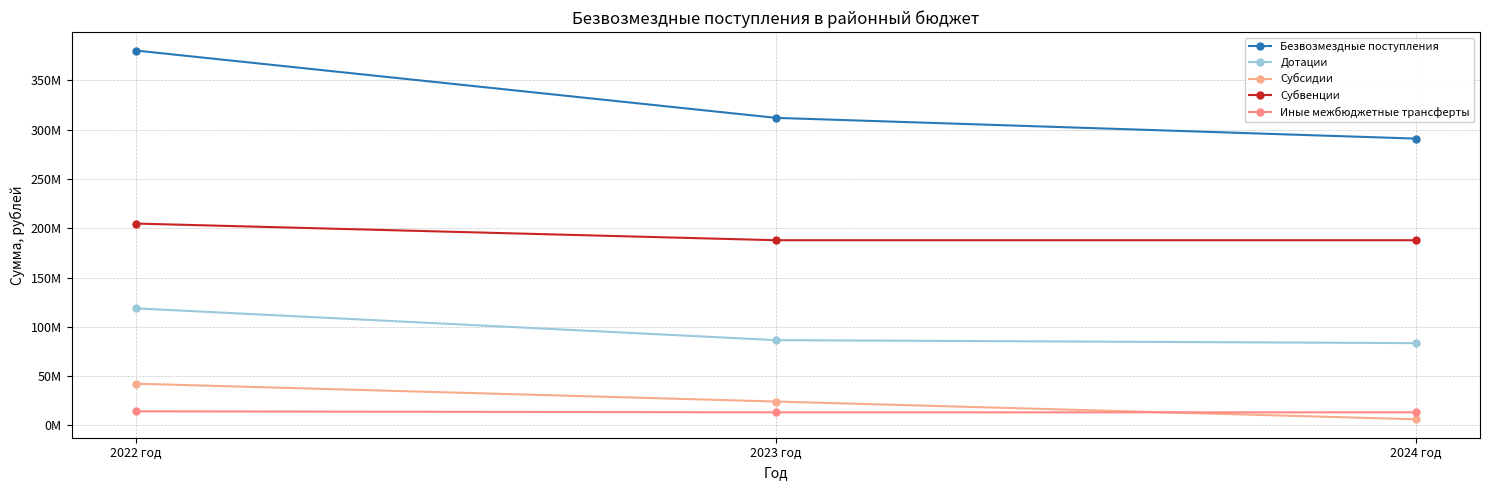

Which has a higher value, 2024 год or 2022 год?

2022 год